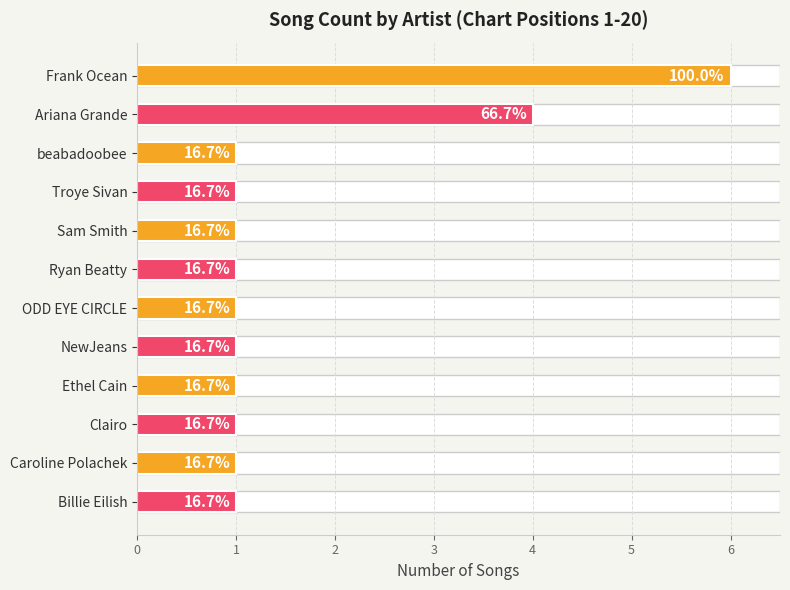

Rank the categories by value from lowest to highest.

beabadoobee, Troye Sivan, Sam Smith, Ryan Beatty, ODD EYE CIRCLE, NewJeans, Ethel Cain, Clairo, Caroline Polachek, Billie Eilish, Ariana Grande, Frank Ocean